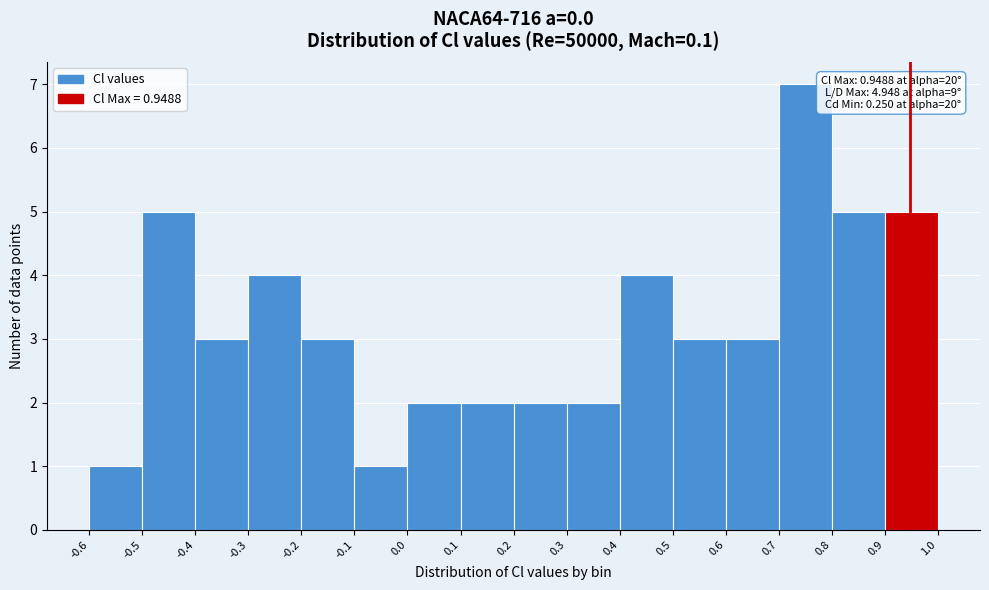

Which range on the x-axis has the tallest bar?

0.7 to 0.8